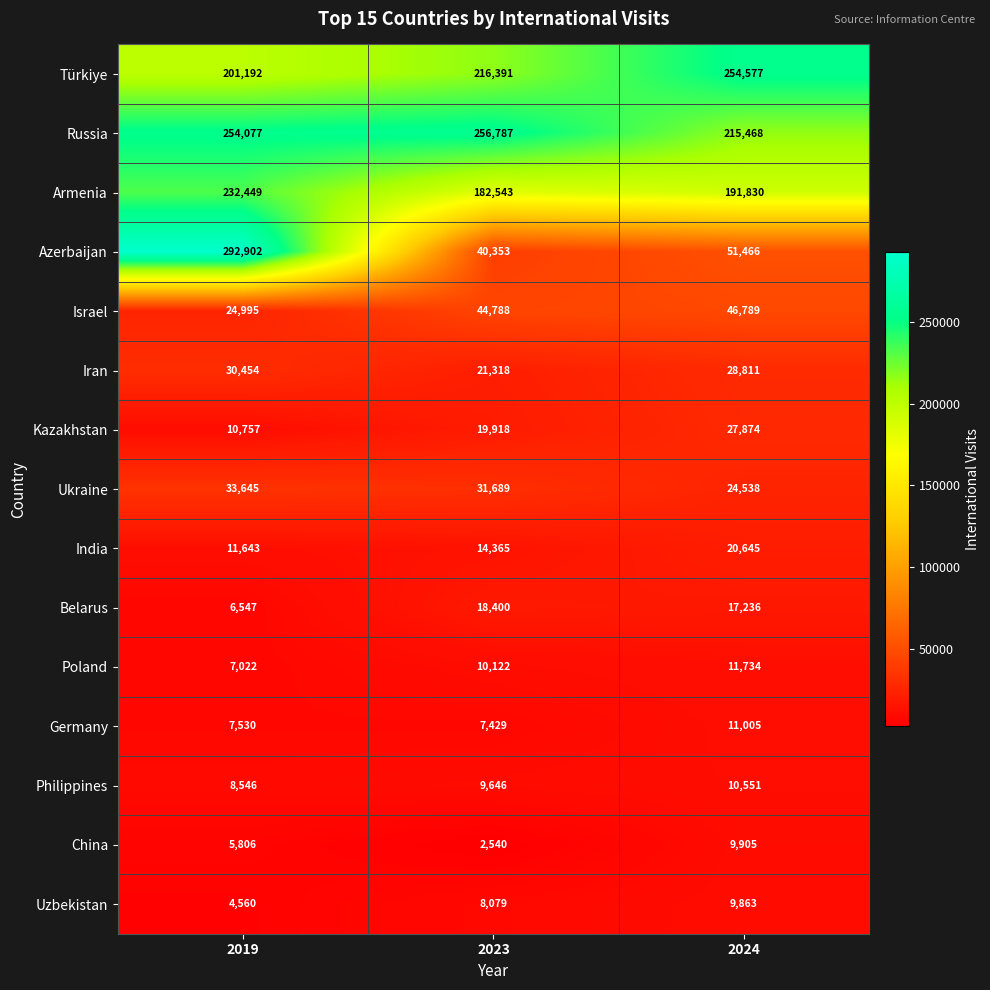

The China series shows 2540 at 2023. True or false?

True